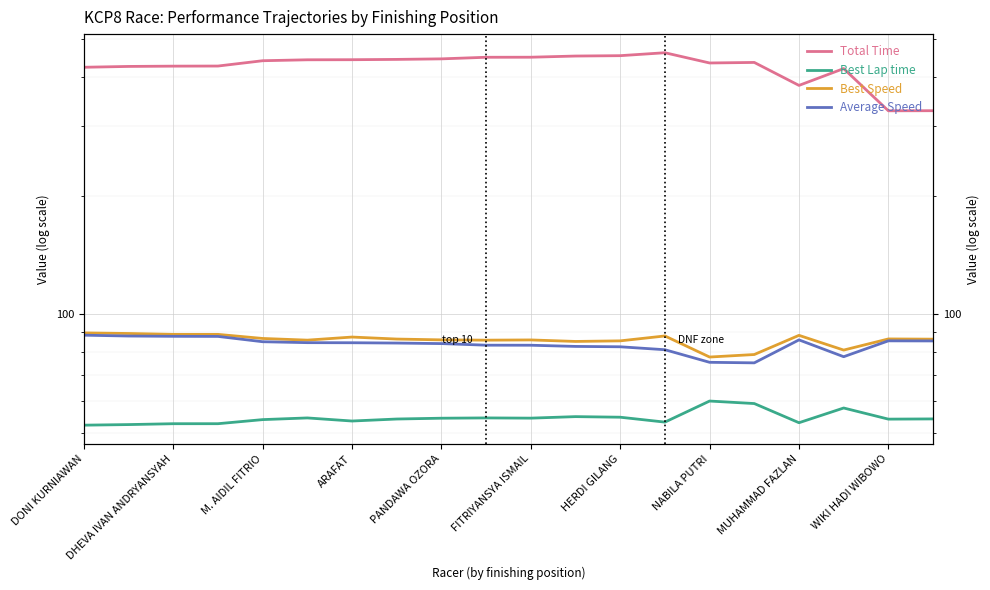

Is the value of Total Time at 15 greater than the value of Best Lap time at 17?

Yes